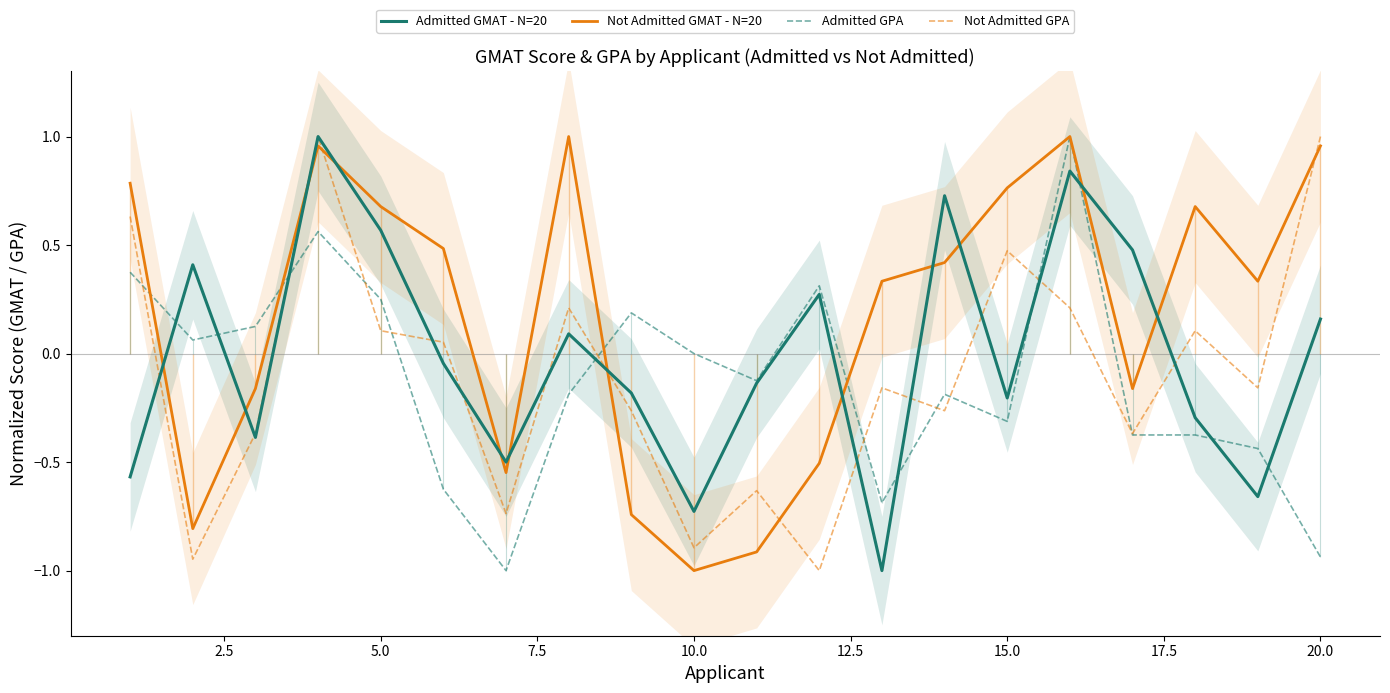

What is the value of the Admitted GPA point at the 16th from the left?

1.0